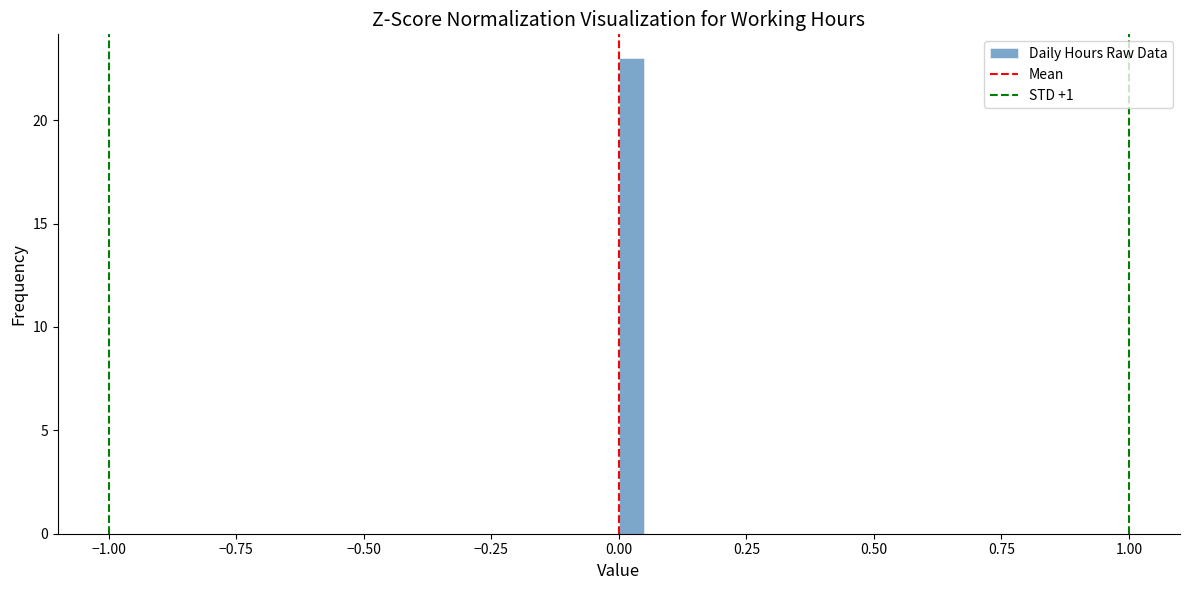

Read against the x-axis, roughly where is the centre of the tallest bar?

0.05